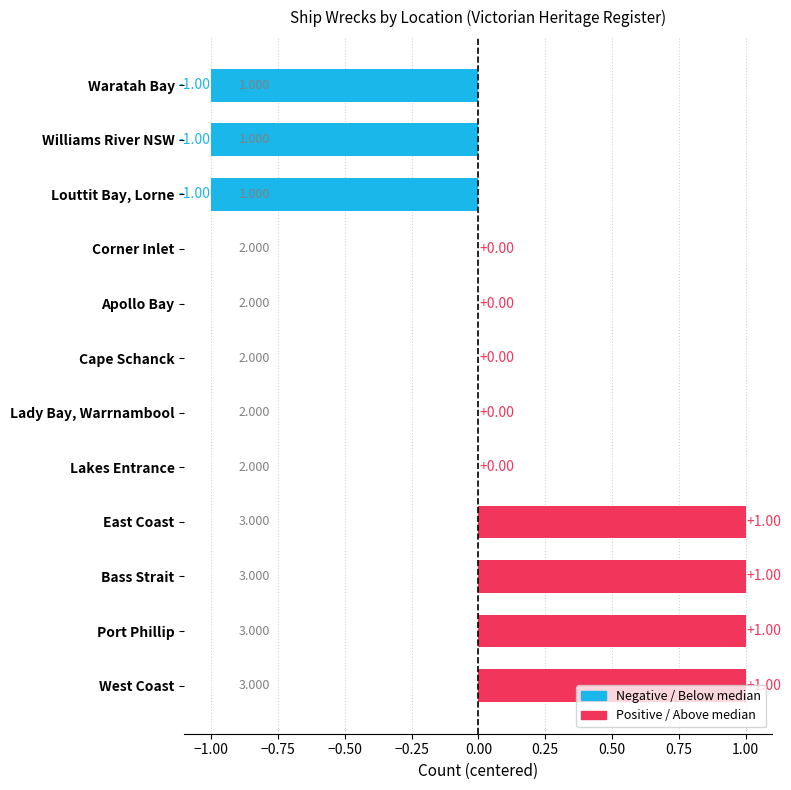

How many data points does each series have?

12